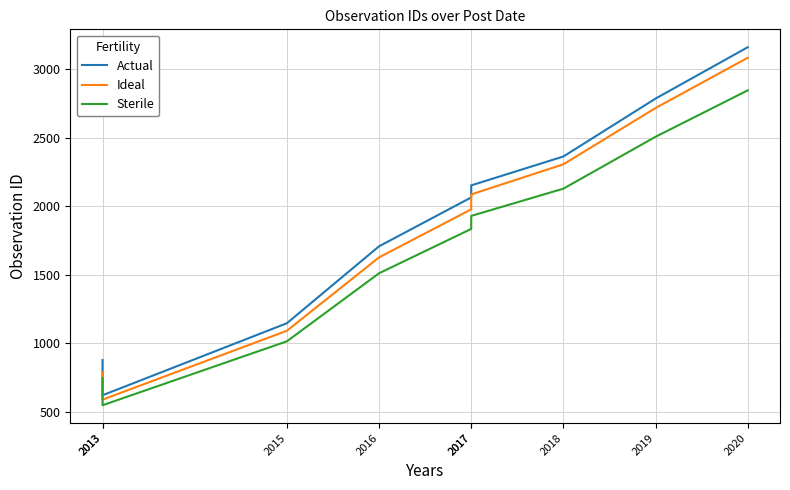

The Sterile series shows 1835 at 2017. True or false?

True